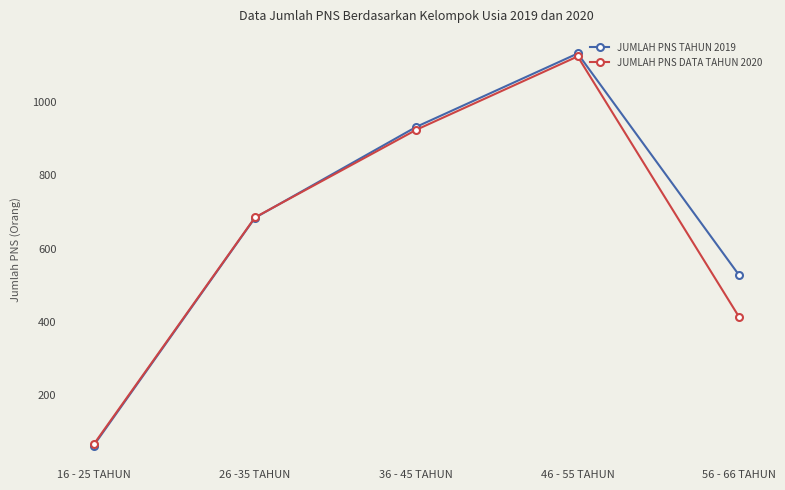

Rank the categories by JUMLAH PNS DATA TAHUN 2020 value from highest to lowest.

46 - 55 TAHUN, 36 - 45 TAHUN, 26 -35 TAHUN, 56 - 66 TAHUN, 16 - 25 TAHUN